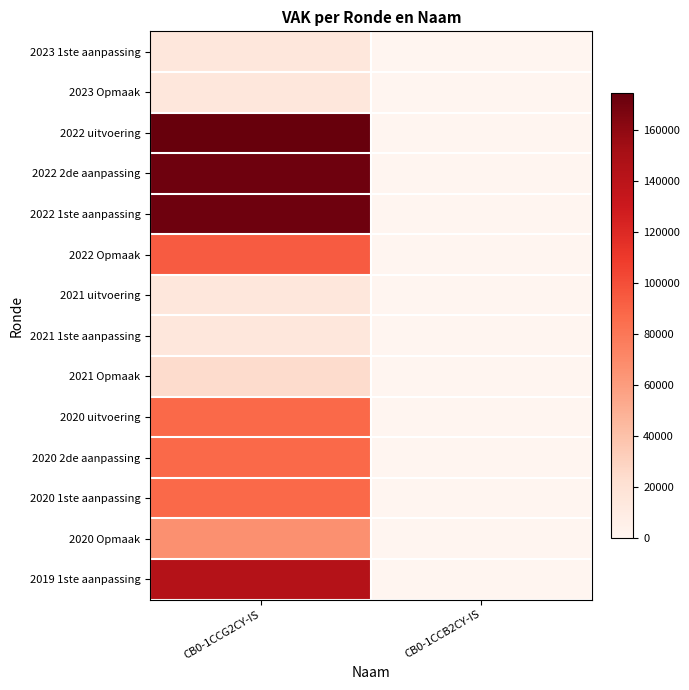

What is the greatest value displayed?

174635